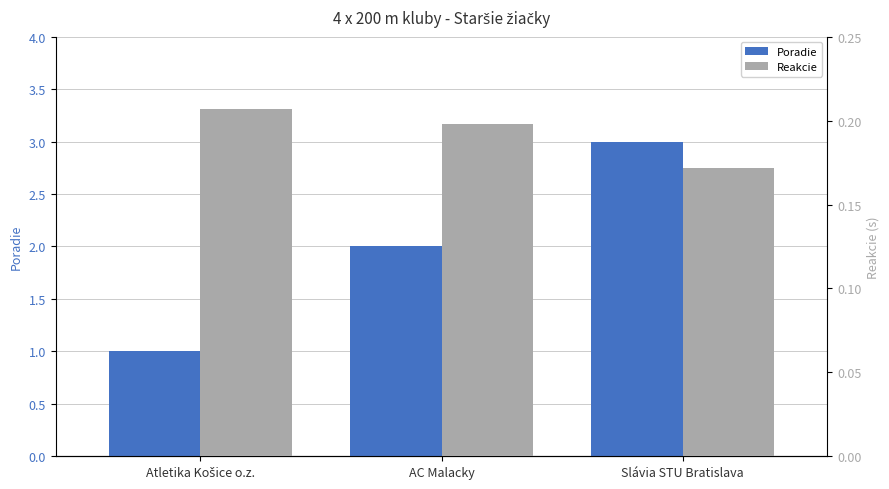

What are all the series names shown in the legend?

Poradie, Reakcie